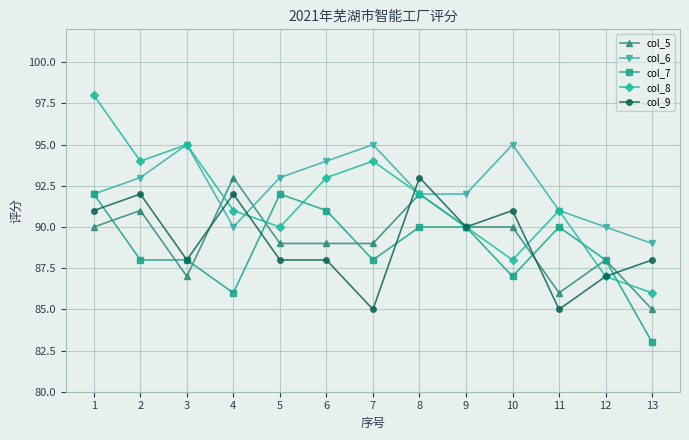

The col_9 series shows 92 at 2. True or false?

True